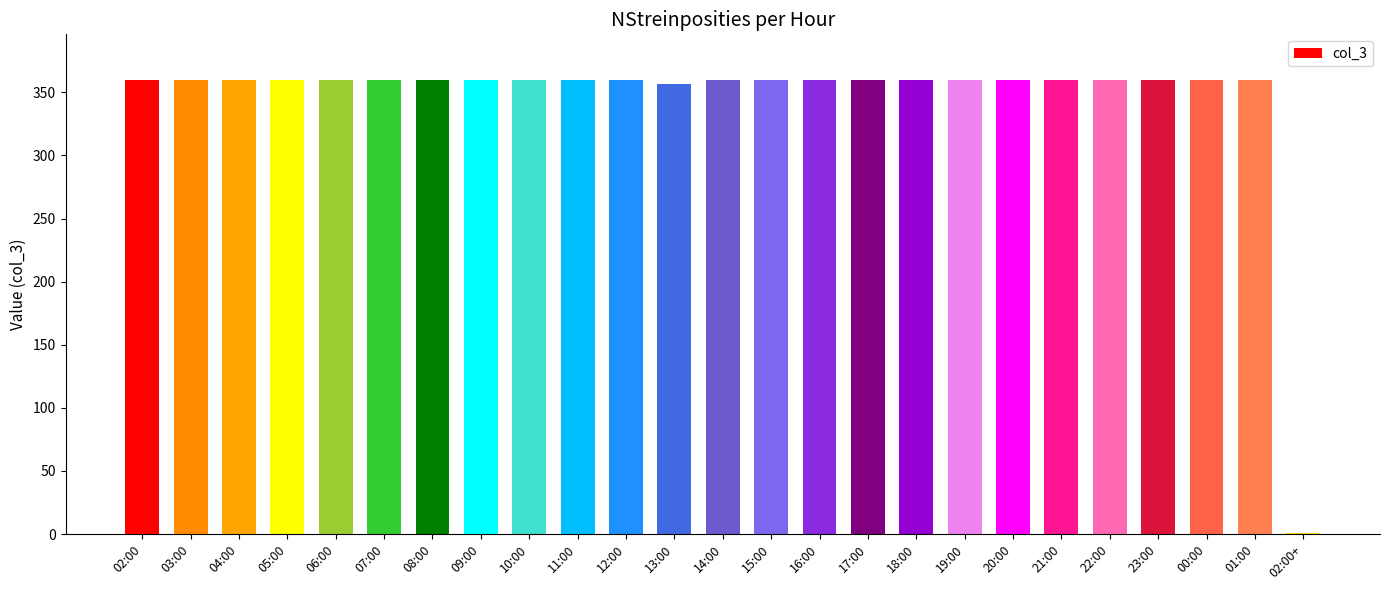

What is the greatest value displayed?

360